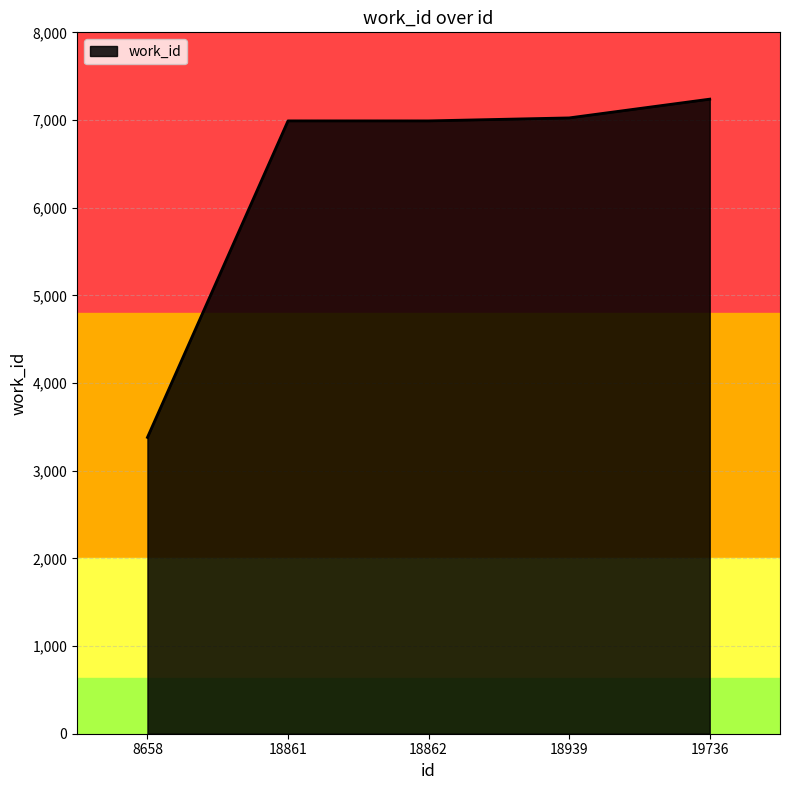

What is the average value?

6324